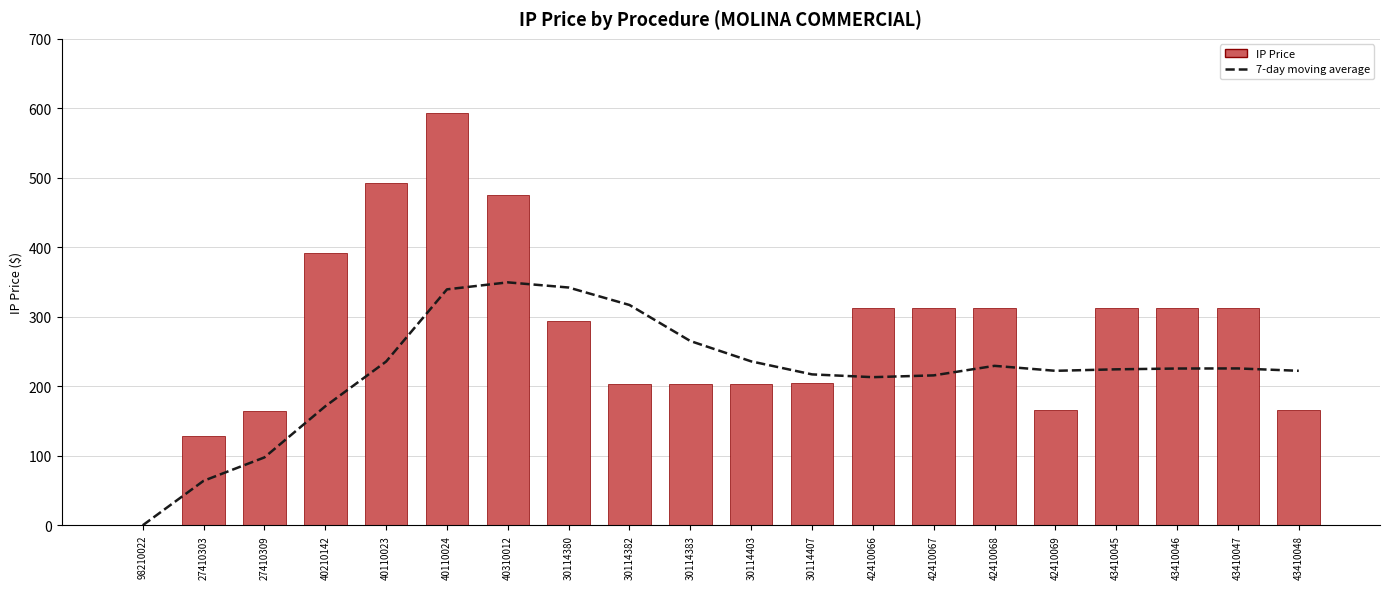

Which label corresponds to the smallest value in the chart?

98210022